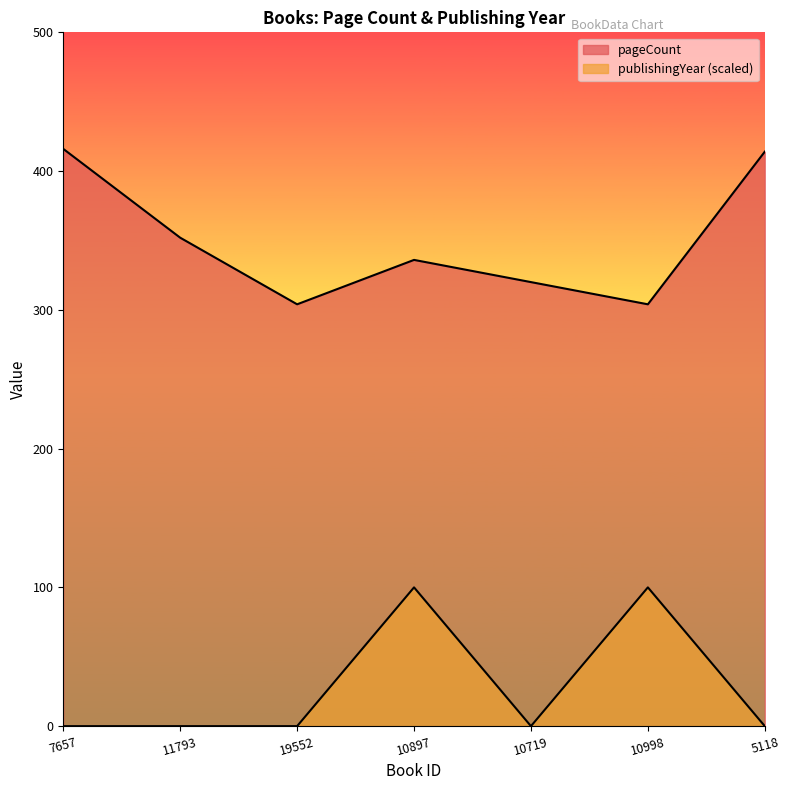

Which series has the largest range (max minus min)?

pageCount